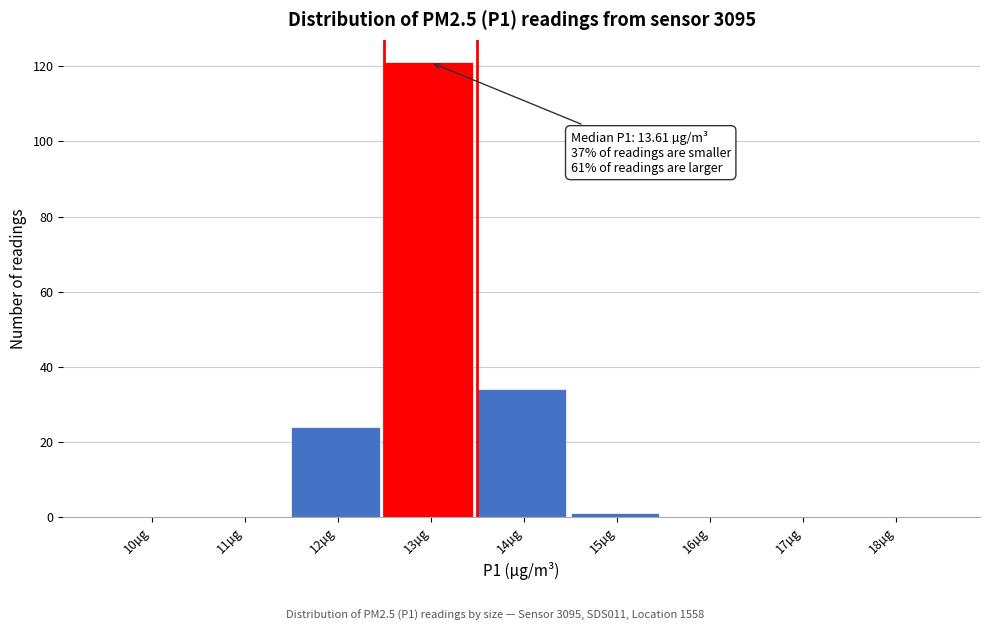

Reading left to right, transcribe all the data shown in this chart.

10µg=0	11µg=0	12µg=24	13µg=121	14µg=34	15µg=1	16µg=0	17µg=0	18µg=0